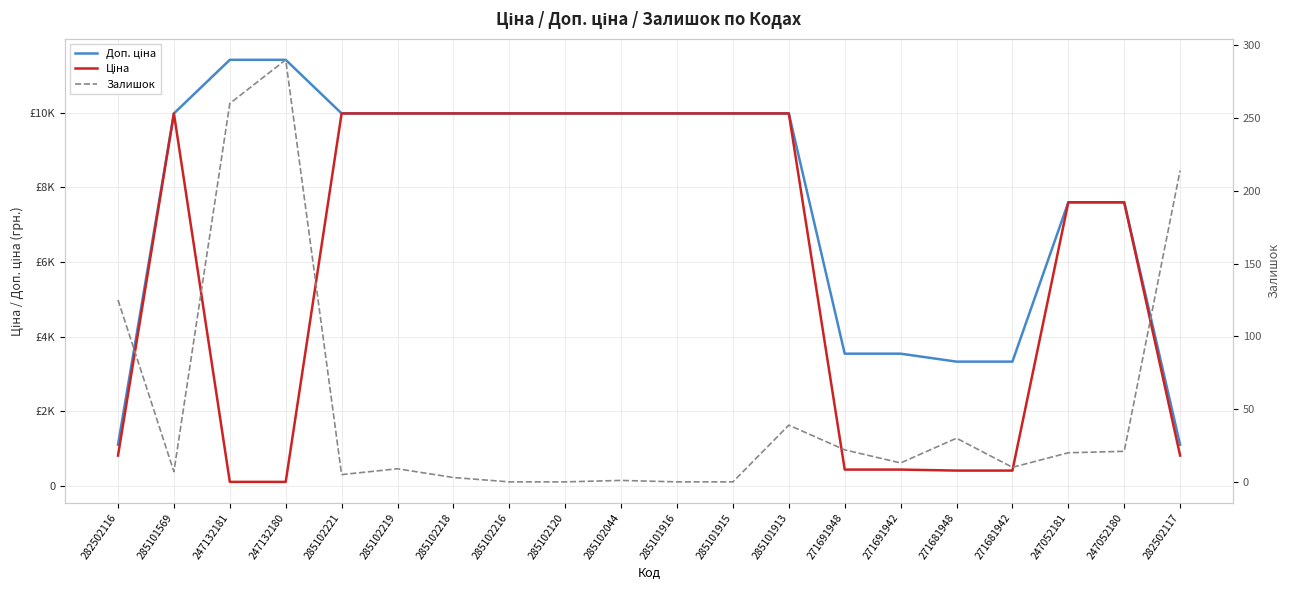

What is the sum of the Залишок values at 285101913 and 285102221?

44.0